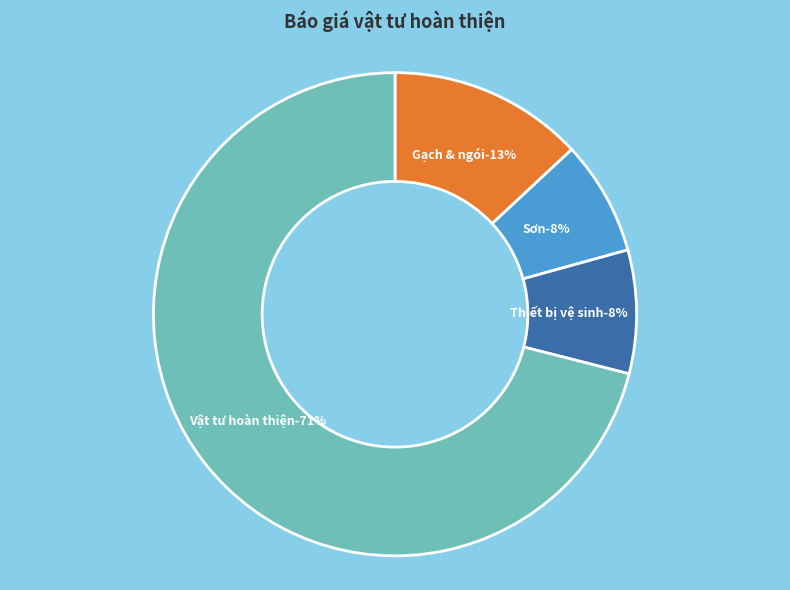

Rank the categories by value from lowest to highest.

Sơn, Thiết bị vệ sinh, Gạch & ngói, Vật tư hoàn thiện